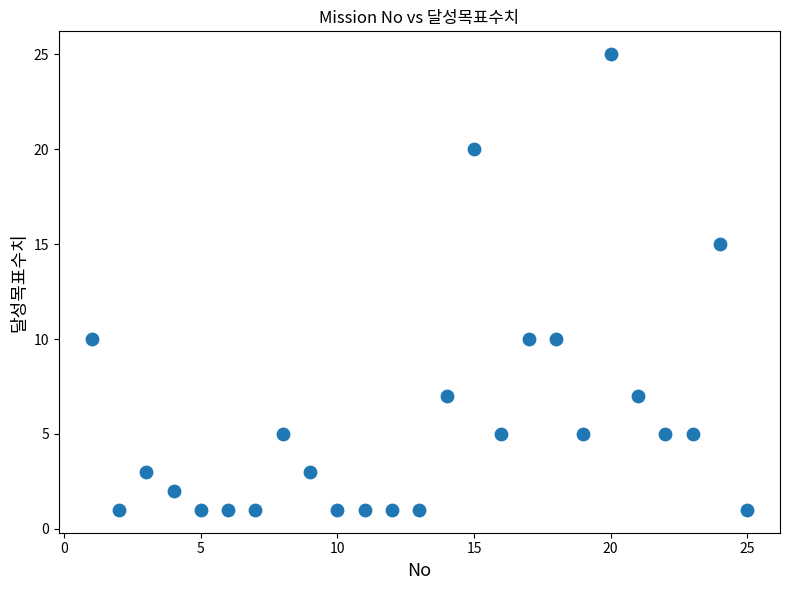

What Y value in the scatter plot is closest to 13?

15